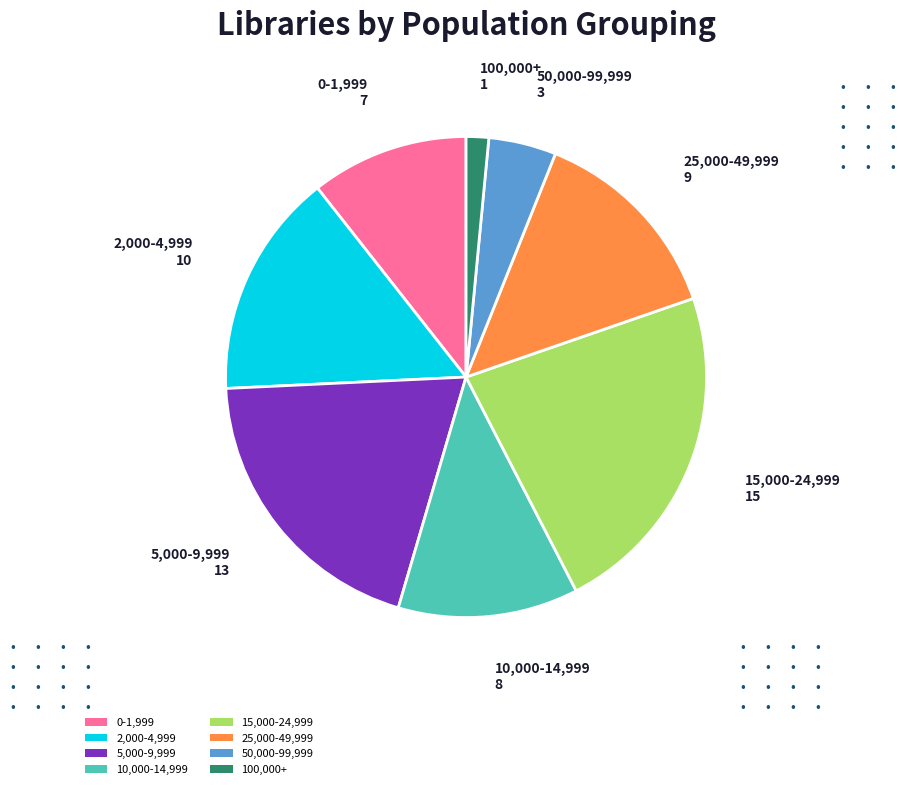

Which category has the biggest portion of the pie?

15,000-24,999